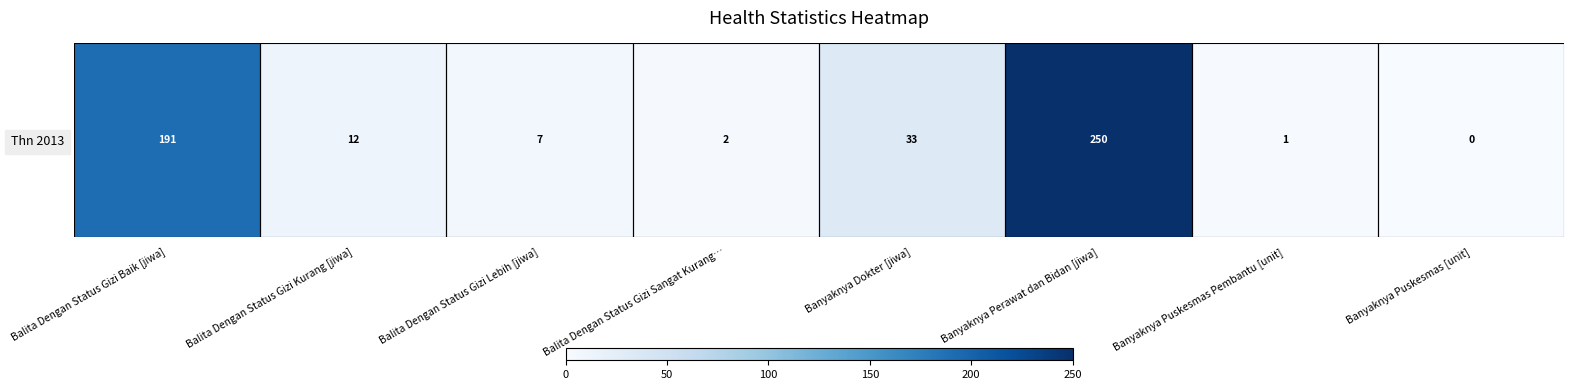

Rank the categories by value from lowest to highest.

Banyaknya Puskesmas [unit], Banyaknya Puskesmas Pembantu [unit], Balita Dengan Status Gizi Sangat Kurang…, Balita Dengan Status Gizi Lebih [jiwa], Balita Dengan Status Gizi Kurang [jiwa], Banyaknya Dokter [jiwa], Balita Dengan Status Gizi Baik [jiwa], Banyaknya Perawat dan Bidan [jiwa]